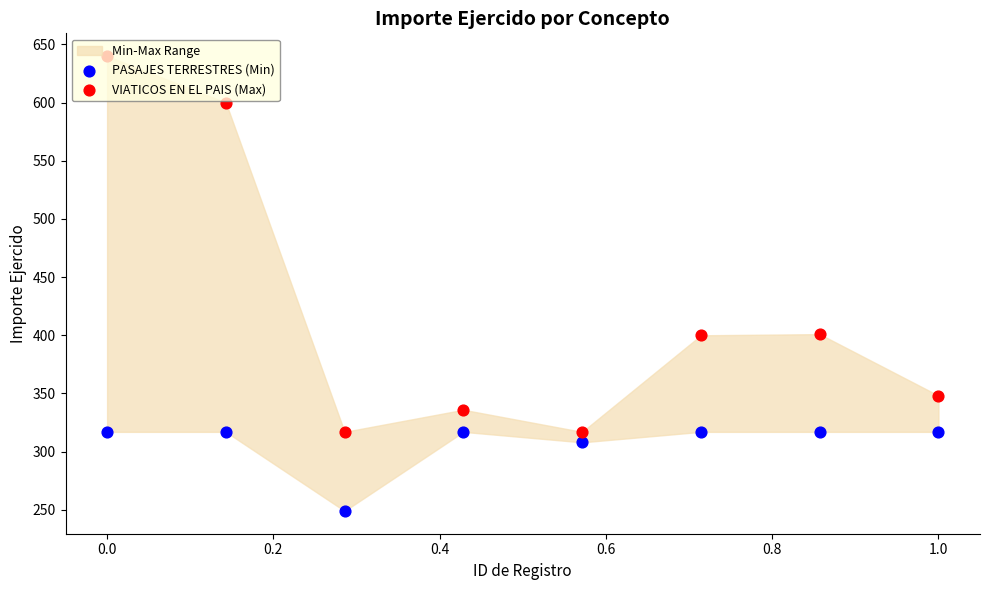

Which series reaches the maximum Y coordinate?

VIATICOS EN EL PAIS (Max)